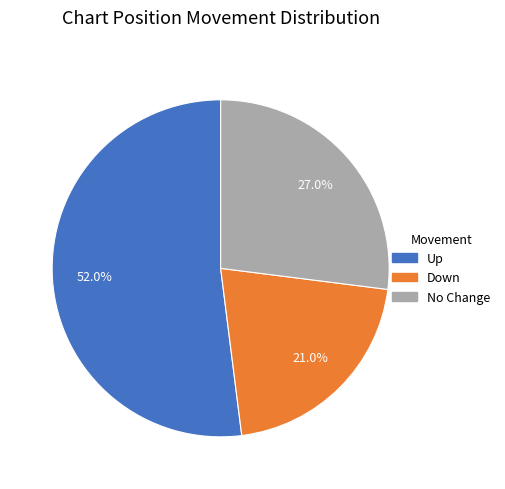

Rank the categories by value from lowest to highest.

Down, No Change, Up